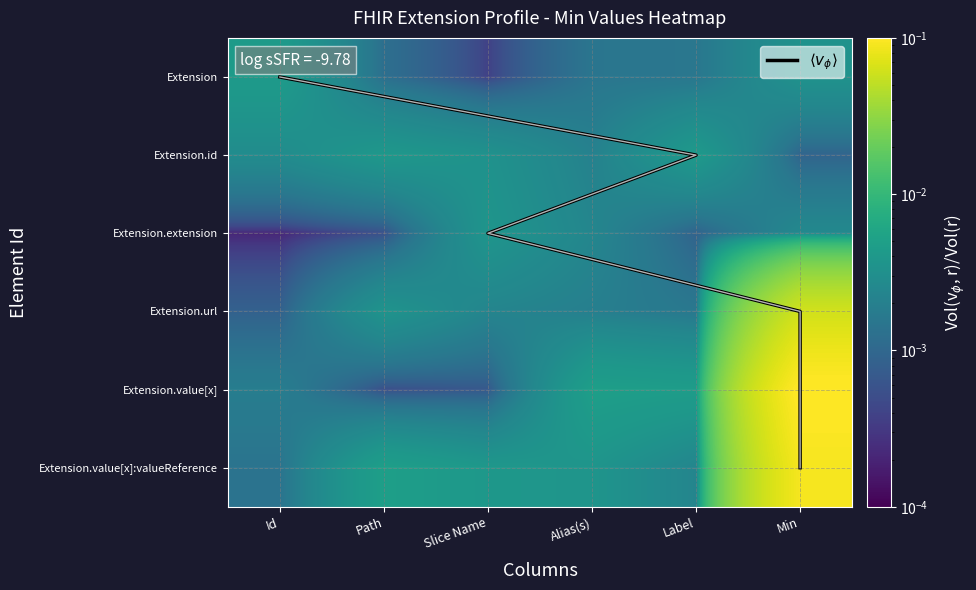

List the series in order of their peak value, lowest first.

Extension.extension, Extension.id, Extension, Extension.url, Extension.value[x]:valueReference, Extension.value[x], $\langle v_\phi \rangle$